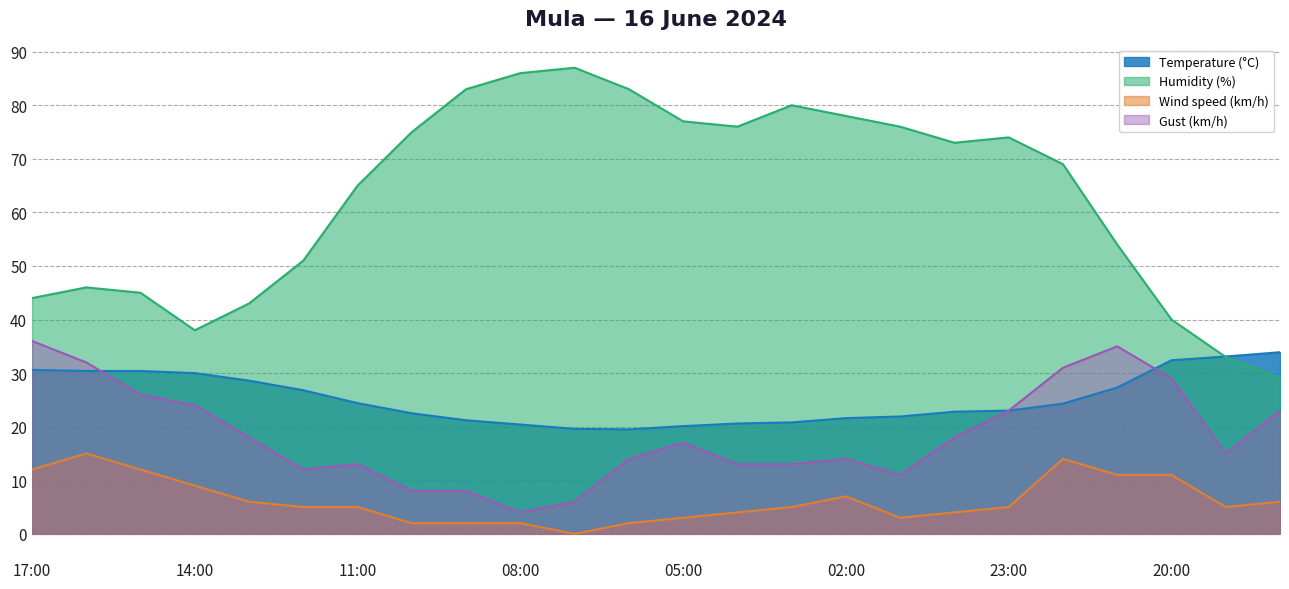

True or false: Gust (km/h) and Wind speed (km/h) cross at least once.

False